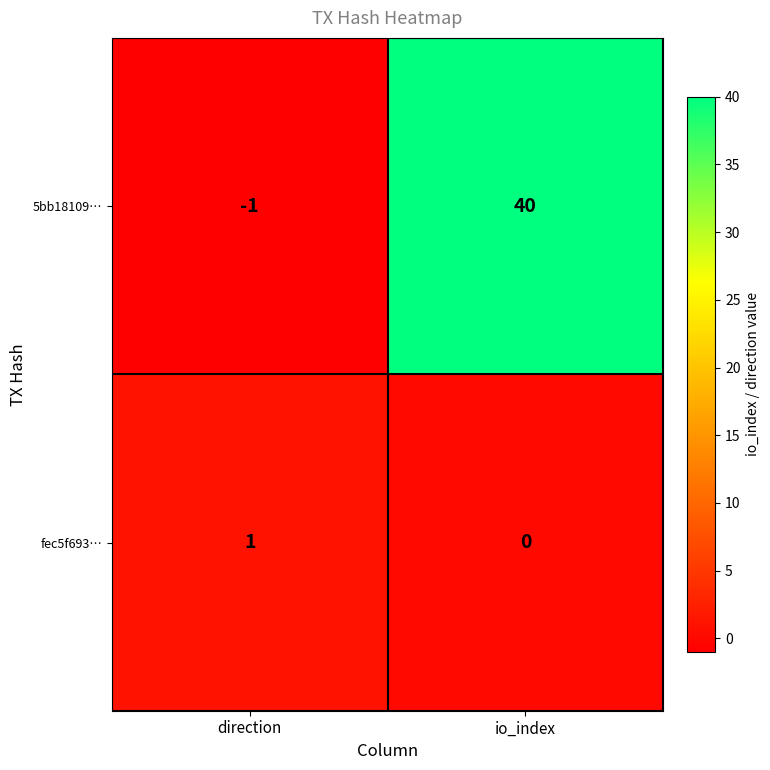

Which series has the largest total across all categories?

5bb18109…